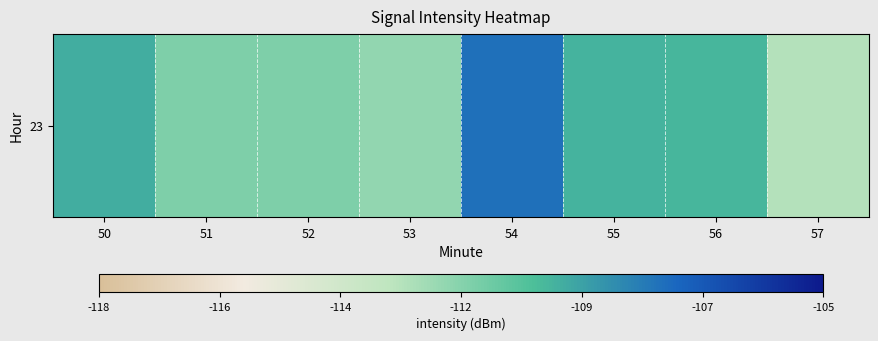

What is the difference between the values at 57 and 56?

2.5